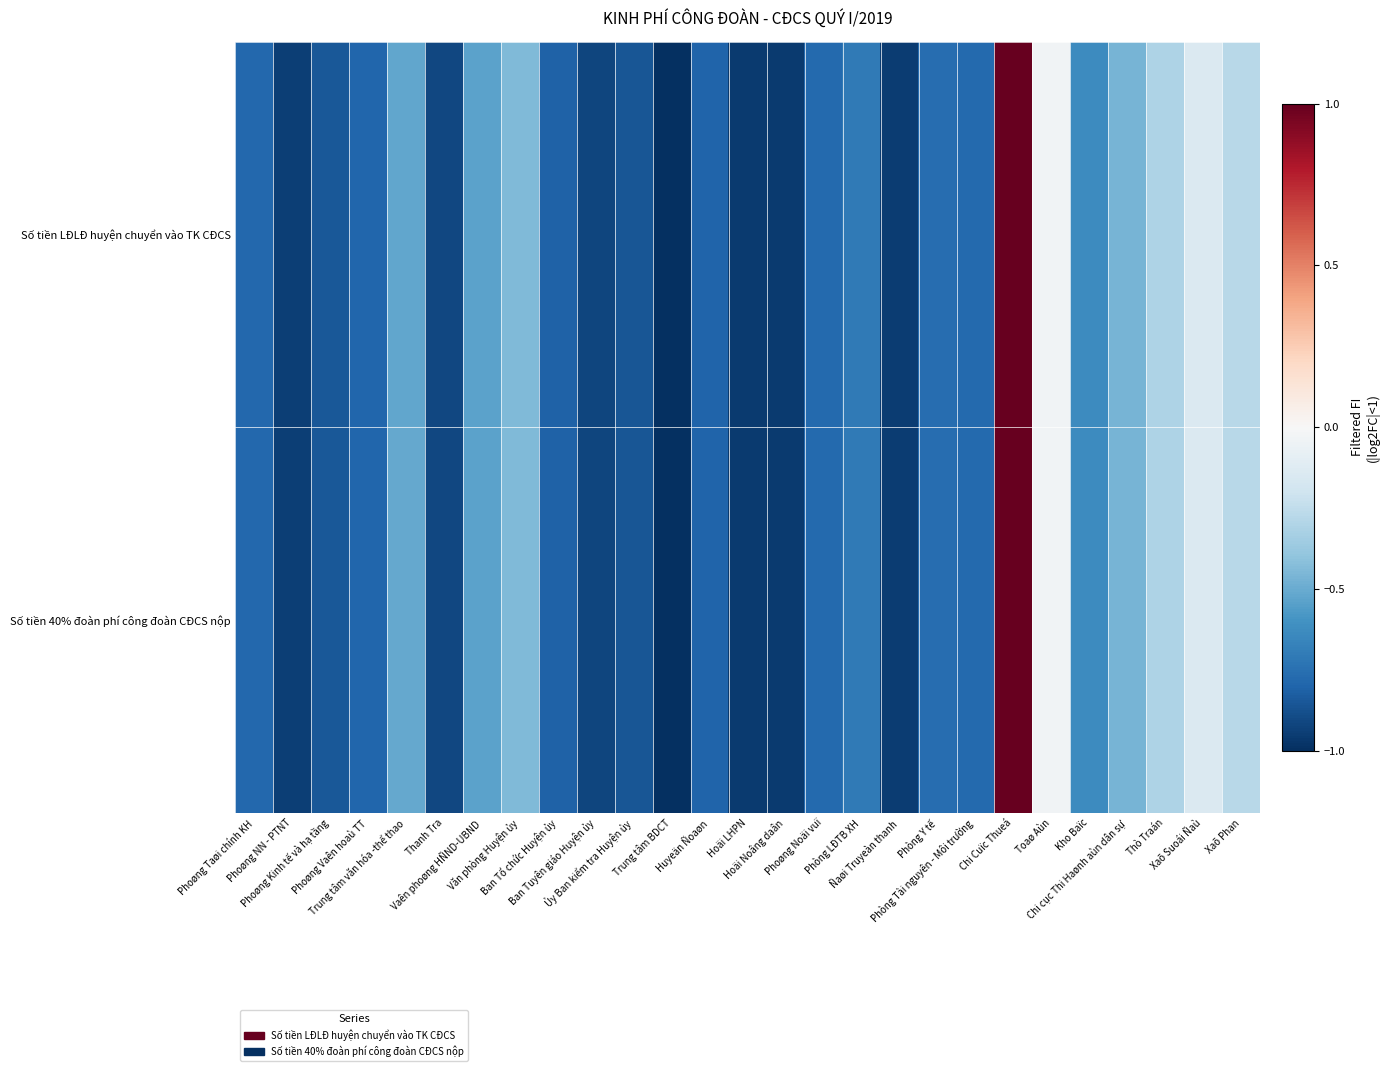

What is the total value across all series at Phòng LĐTB XH?

-1.4